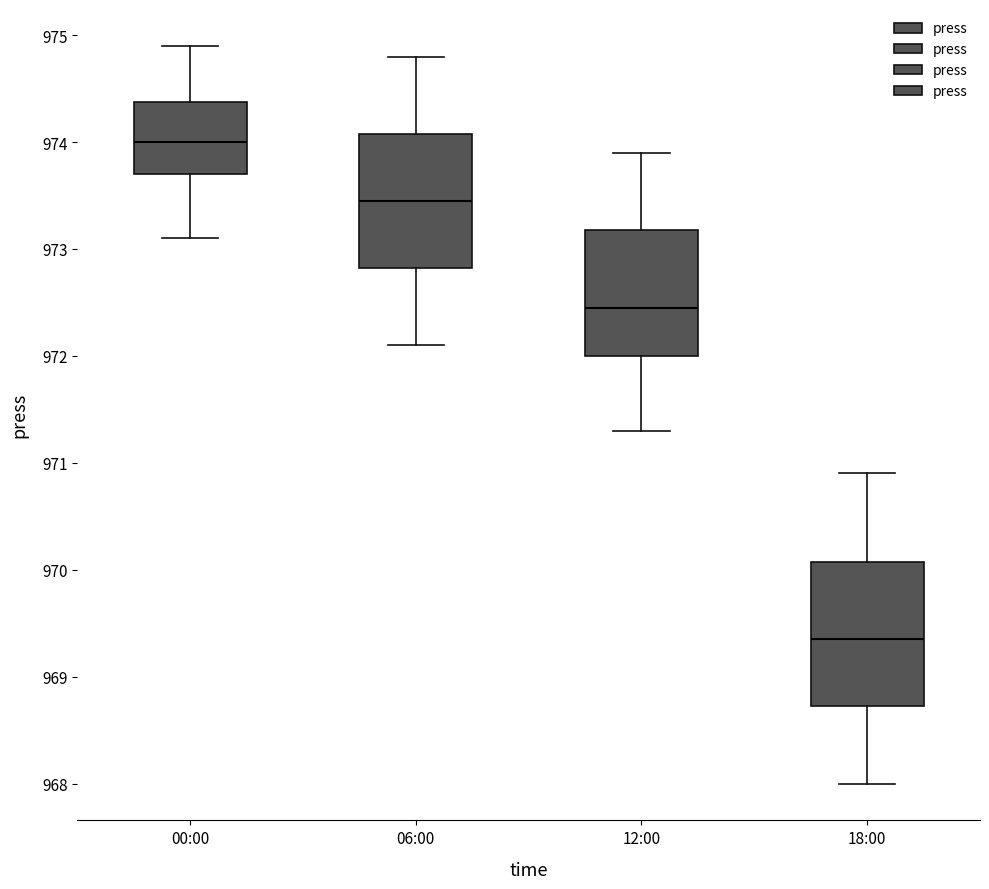

Which box's median line is the highest?

00:00